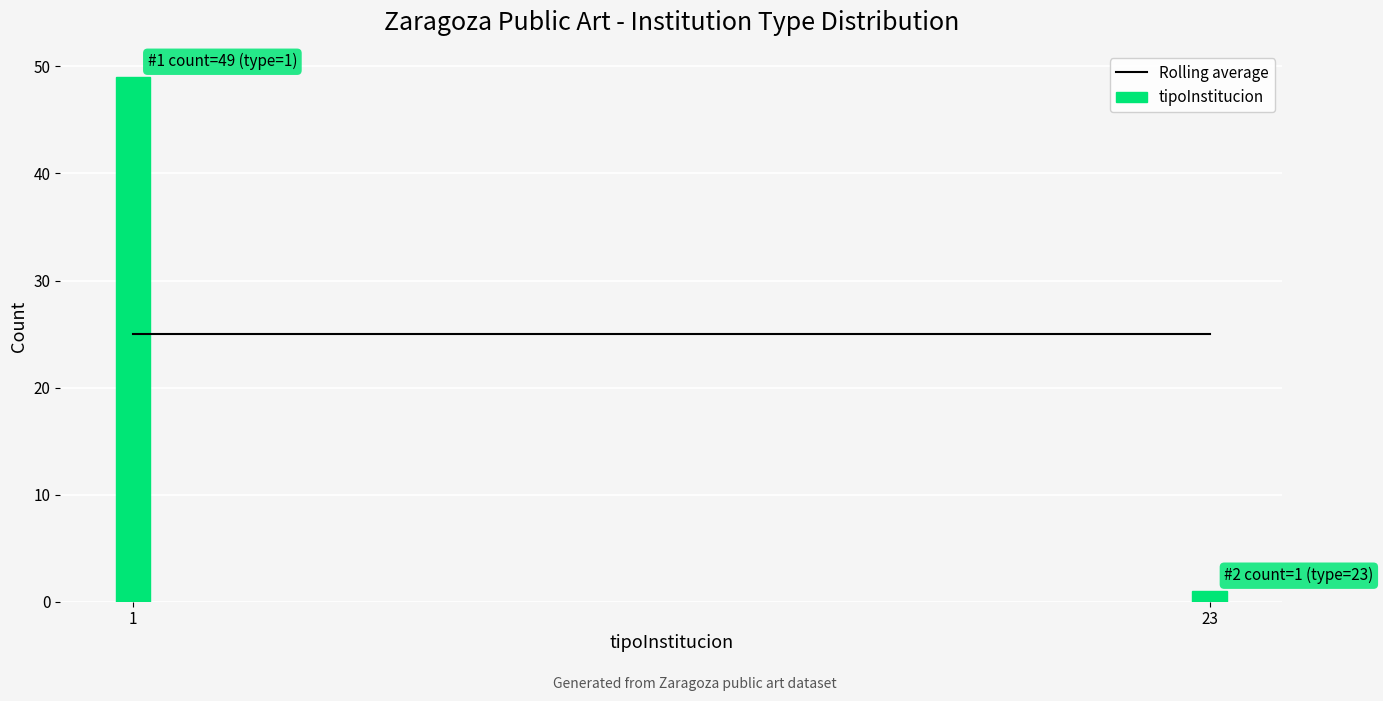

Reading right to left, transcribe all the data shown in this chart.

23=1	1=49